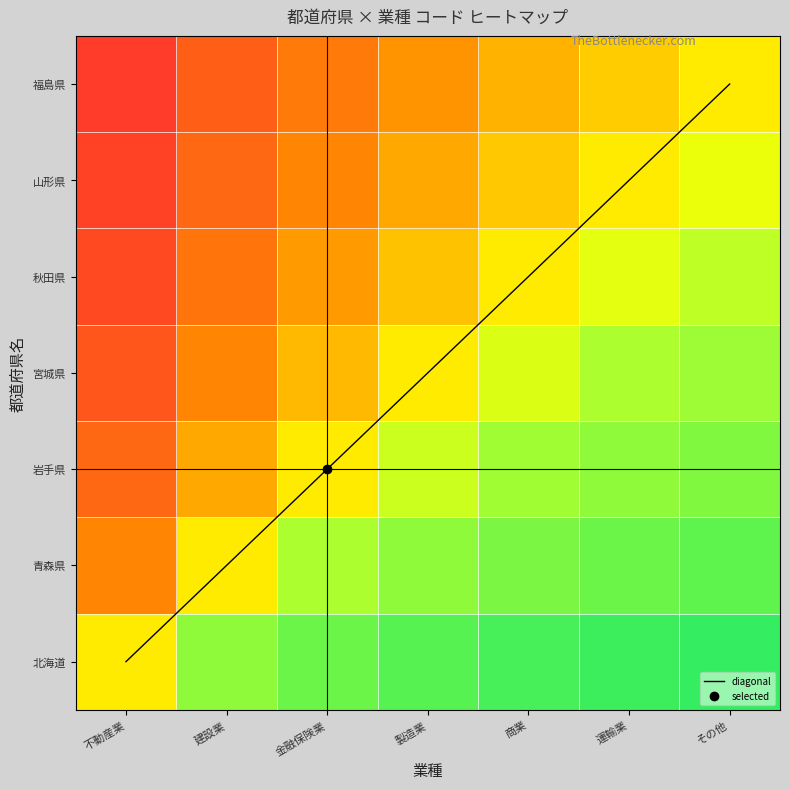

At which label does 岩手県 first exceed 4?

2